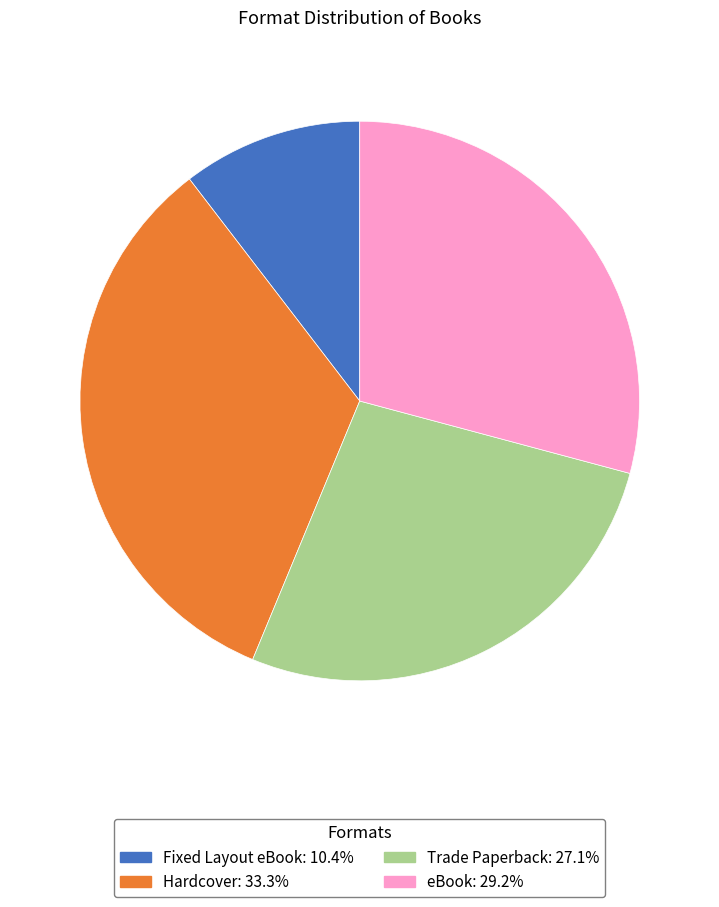

Do Fixed Layout eBook and Hardcover together represent more than half of the pie?

No